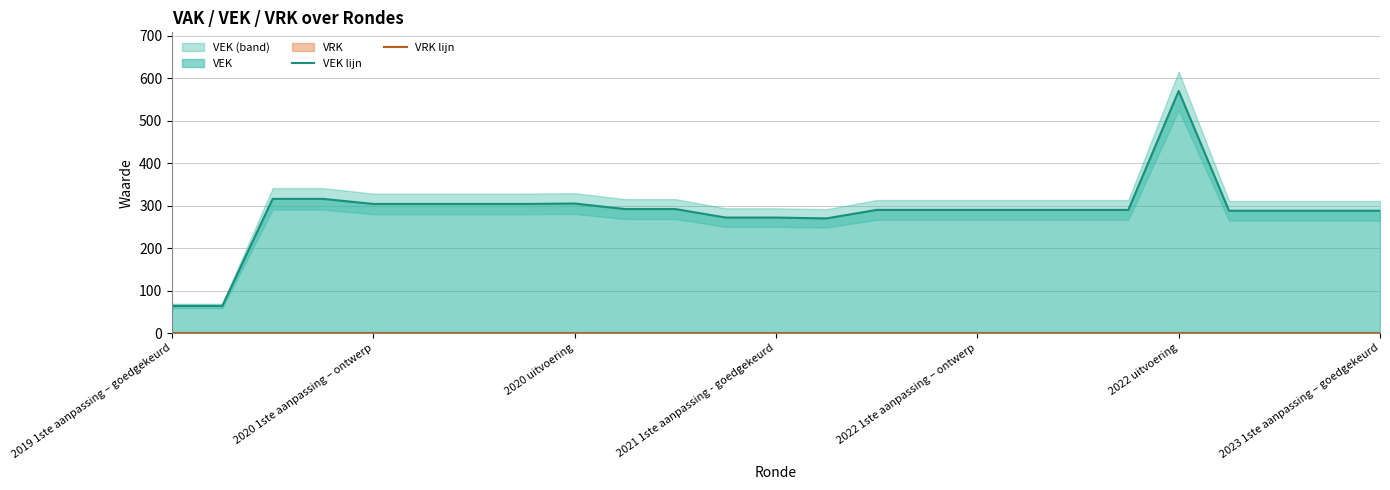

Which has a higher value, 9 or 20?

20